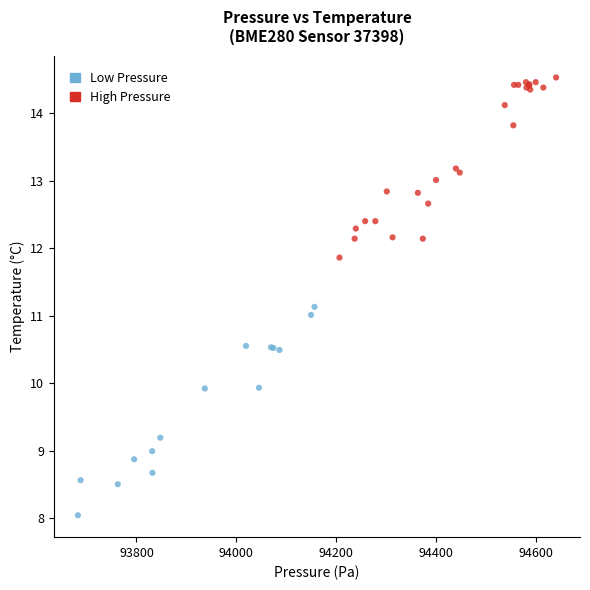

Which series contains the lowest Y value?

Low Pressure